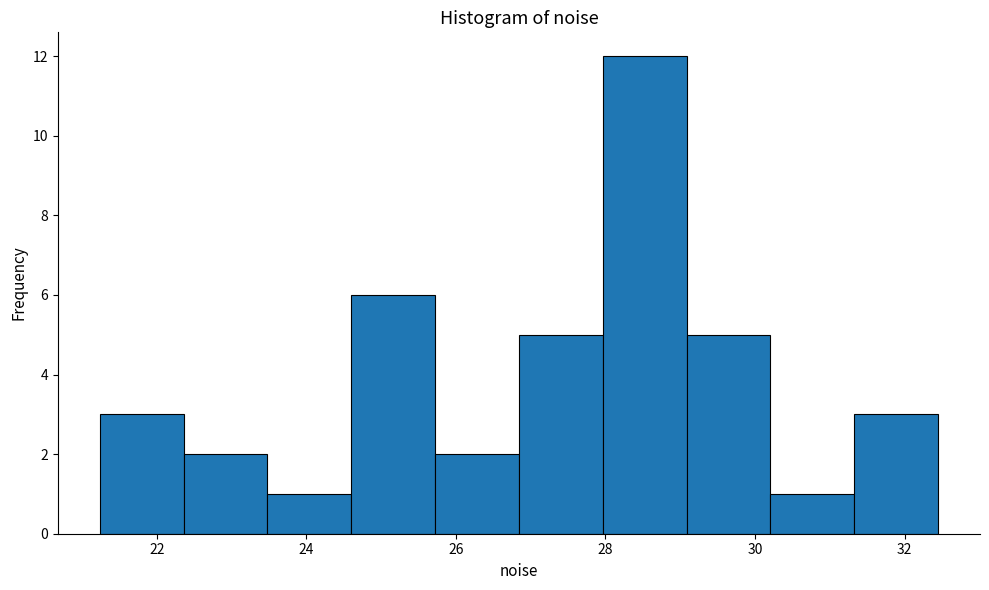

What is the height of the bar covering 28.0 to 29.0 on the x-axis? Neither the bar edges nor the heights are printed on the chart, so give them approximately, as read against the axes.

12